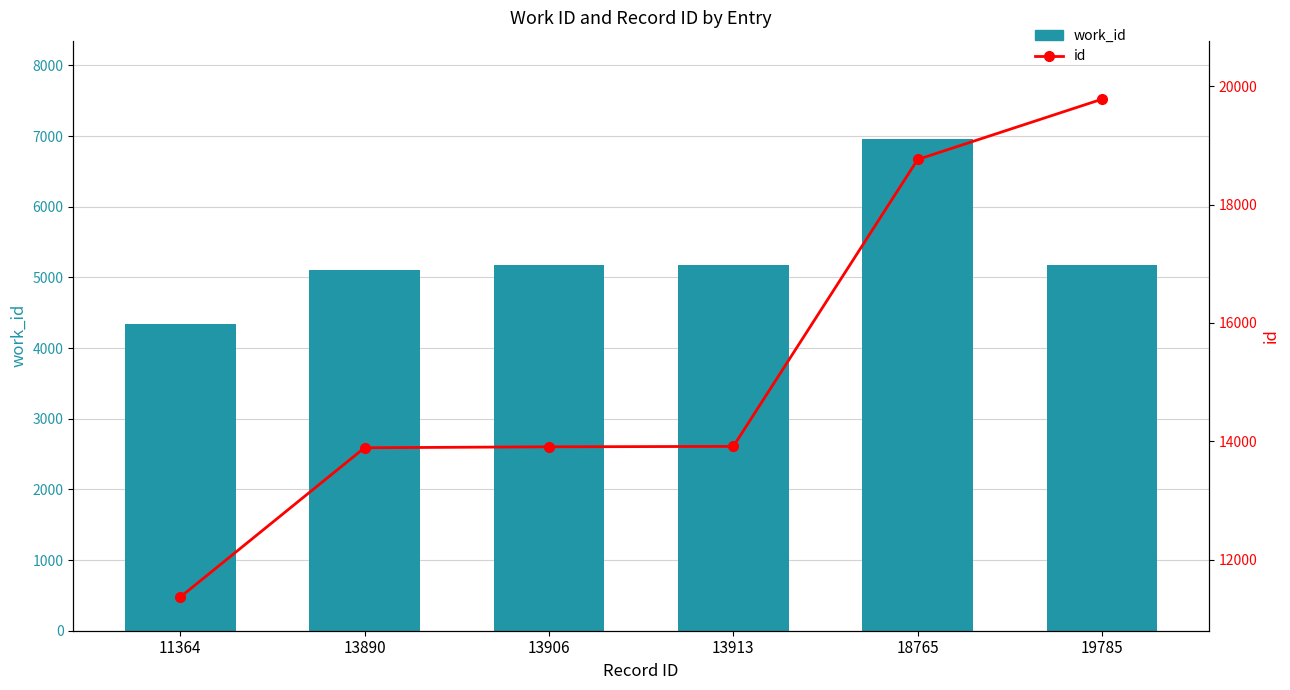

What is the smallest value displayed?

4339